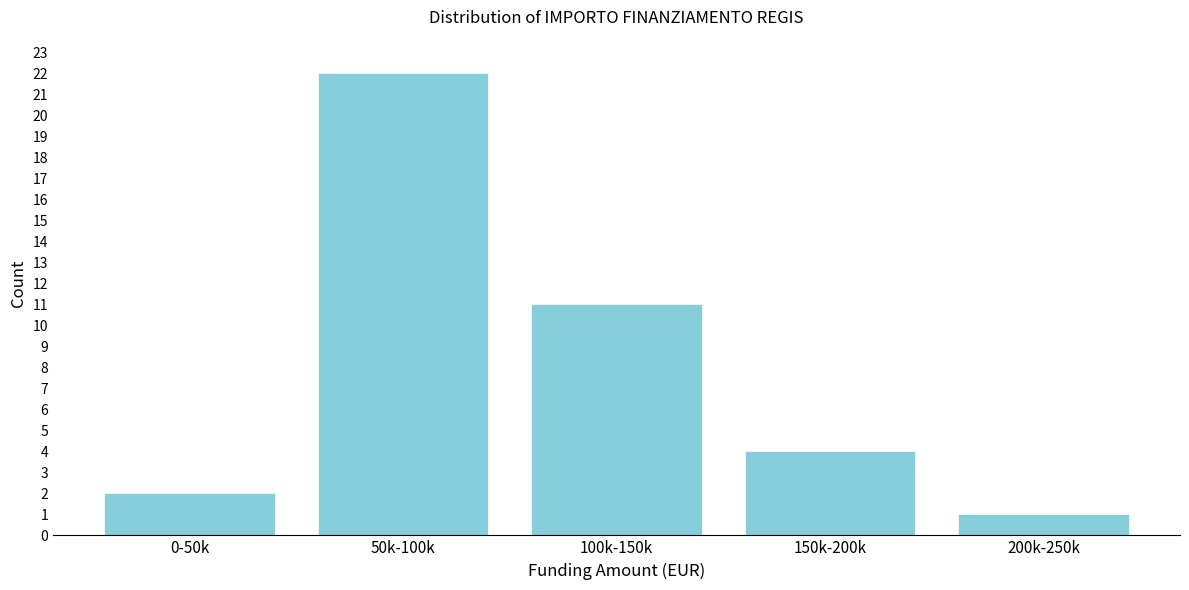

Reading left to right, extract all data points from this chart.

2	22	11	4	1